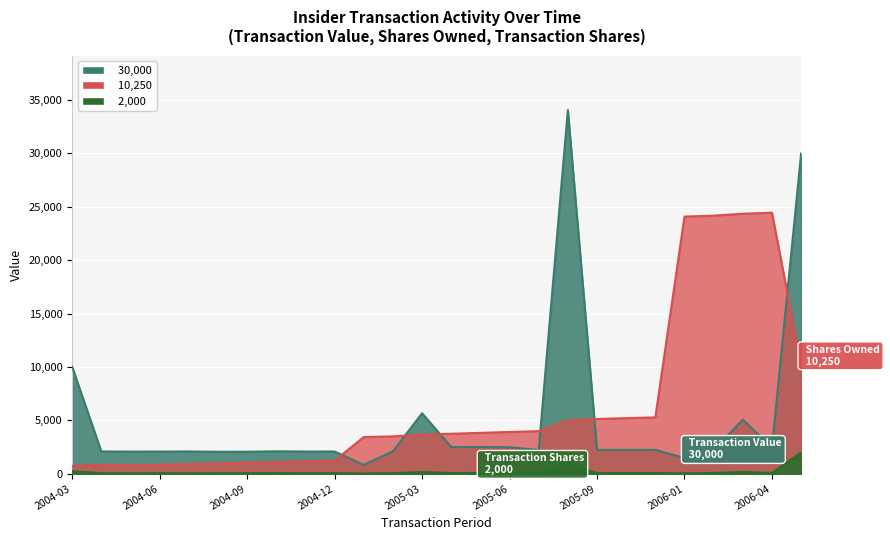

Rank the series at 2004-04 from highest to lowest value.

Transaction Value, Shares Owned Following, Transaction Shares